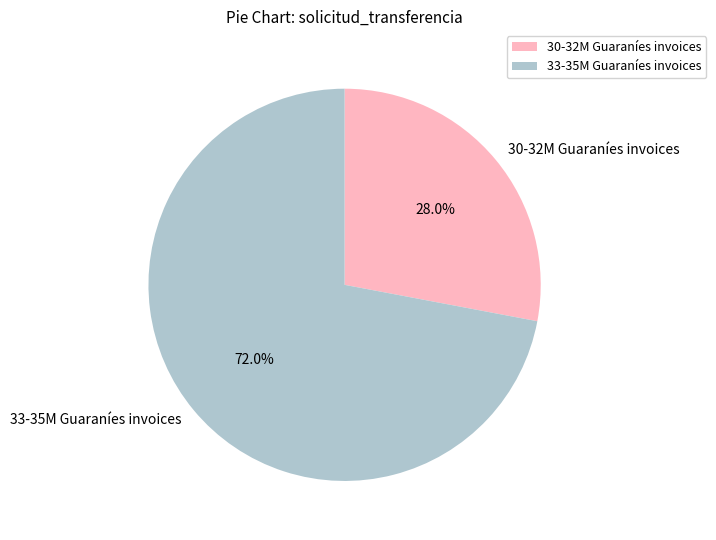

Is there any slice that represents more than half of the pie?

Yes